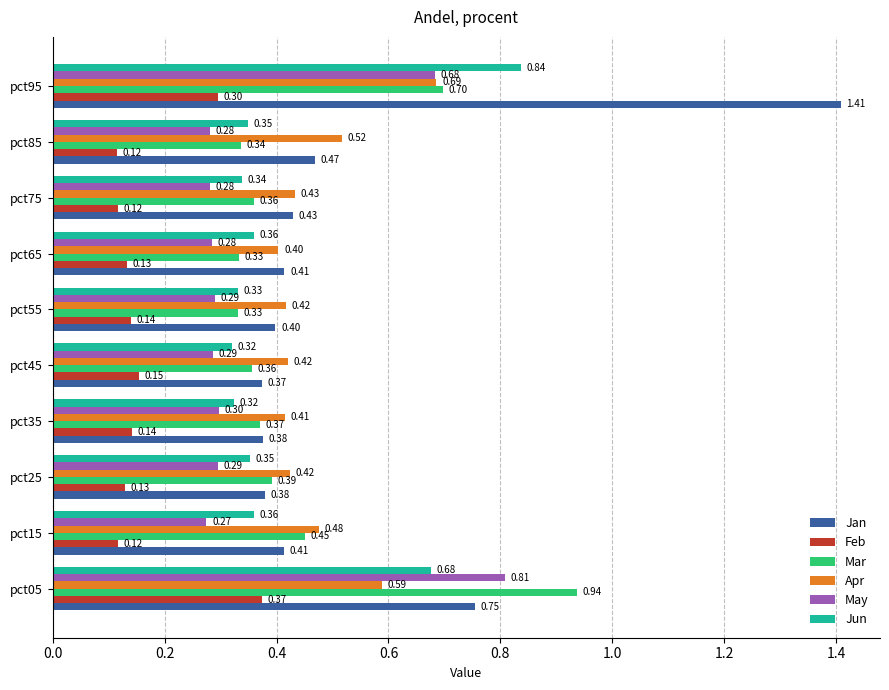

Rank the series at pct95 from highest to lowest value.

Jan, Jun, Mar, Apr, May, Feb